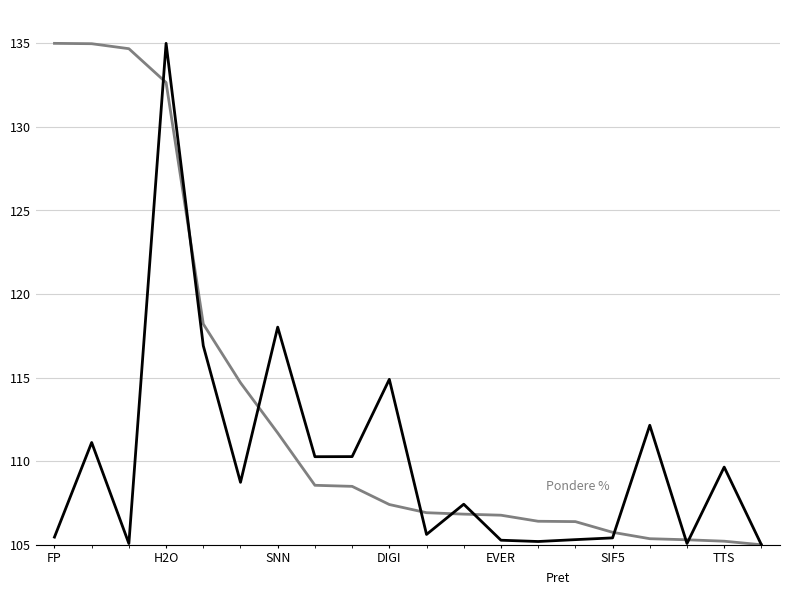

What is the smallest value displayed?

105.0